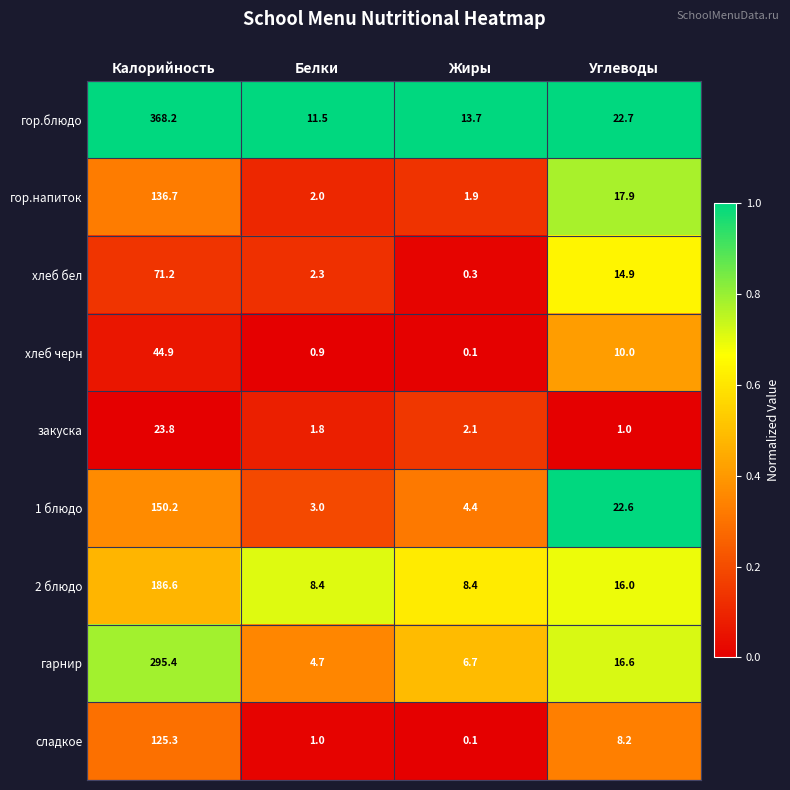

List the series in order of their peak value, highest first.

гор.блюдо, гарнир, 2 блюдо, 1 блюдо, гор.напиток, сладкое, хлеб бел, хлеб черн, закуска